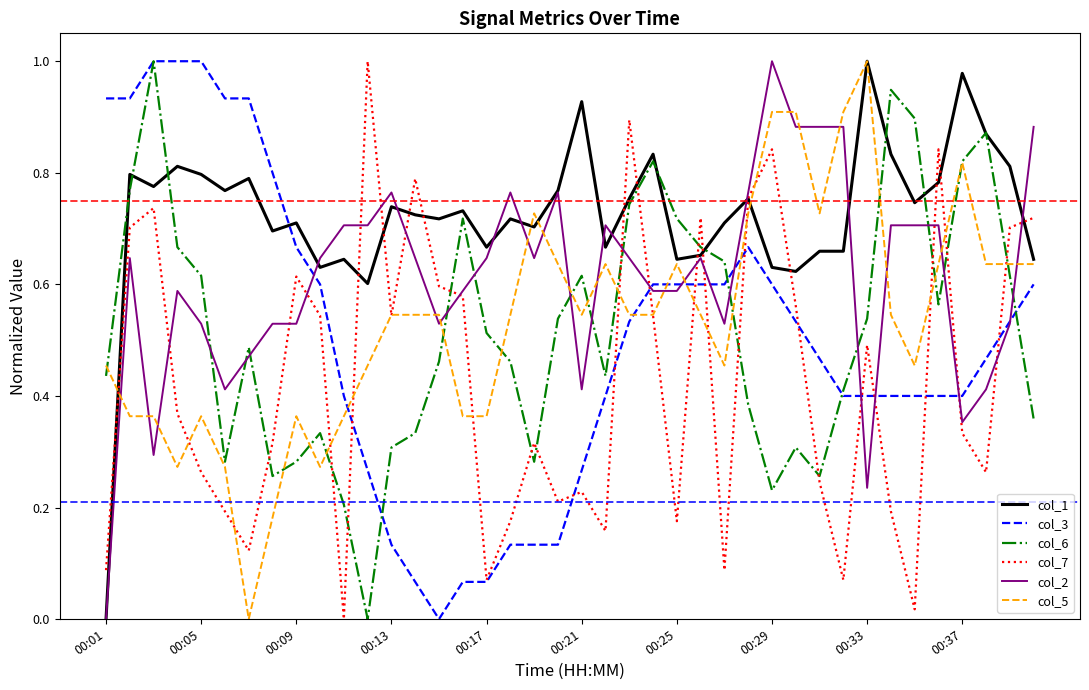

How many times do col_6 and col_2 cross each other?

13